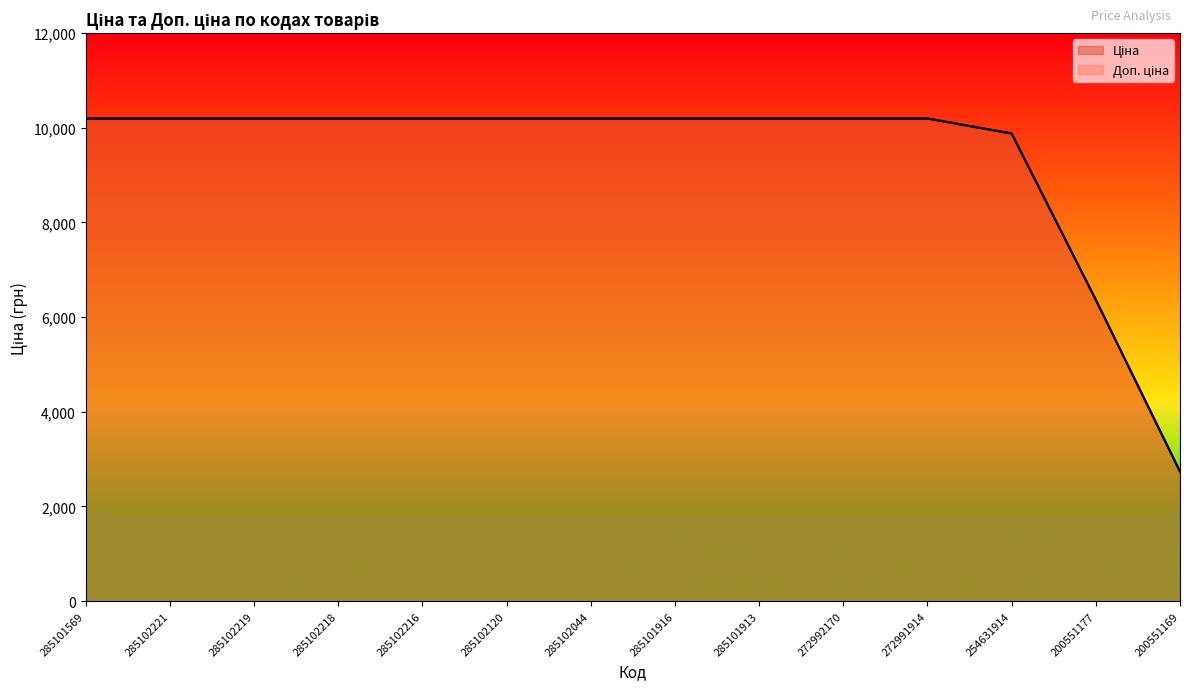

Which has a higher value, 285102219 or 254631914?

285102219